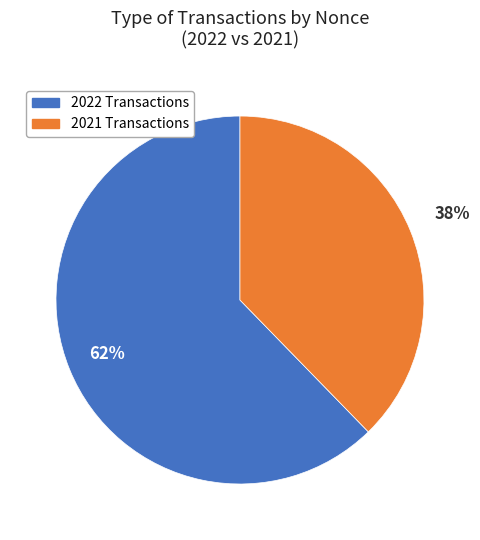

To the nearest percent, what is the average slice percentage?

50%